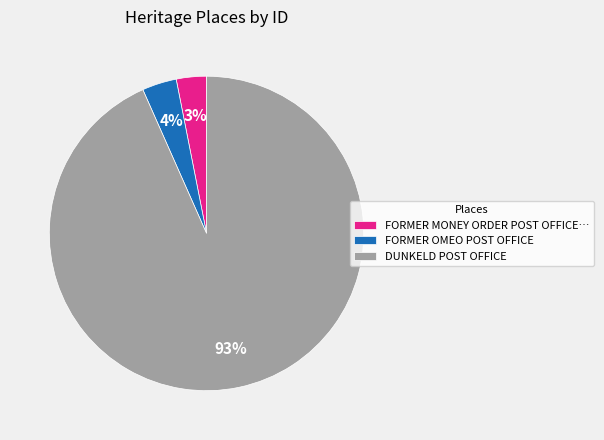

Is the sum of DUNKELD POST OFFICE and FORMER MONEY ORDER POST OFFICE… greater than half?

Yes